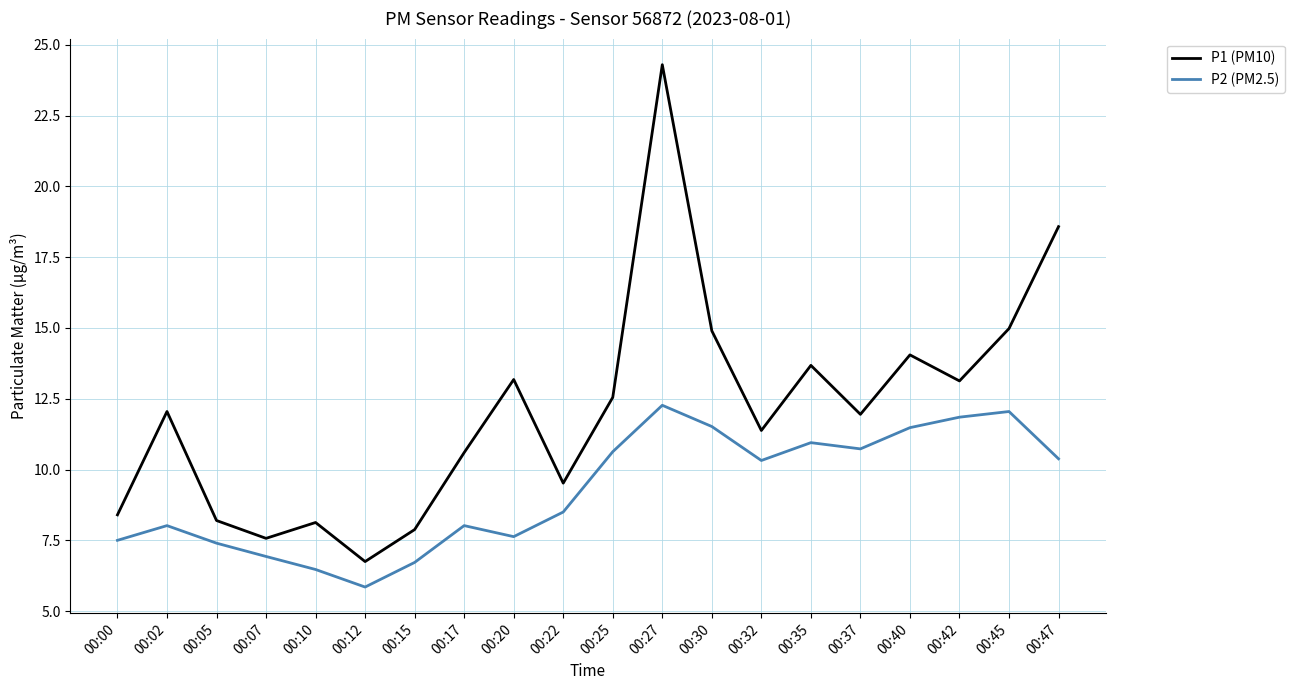

Rank the series at 00:22 from highest to lowest value.

P1 (PM10), P2 (PM2.5)